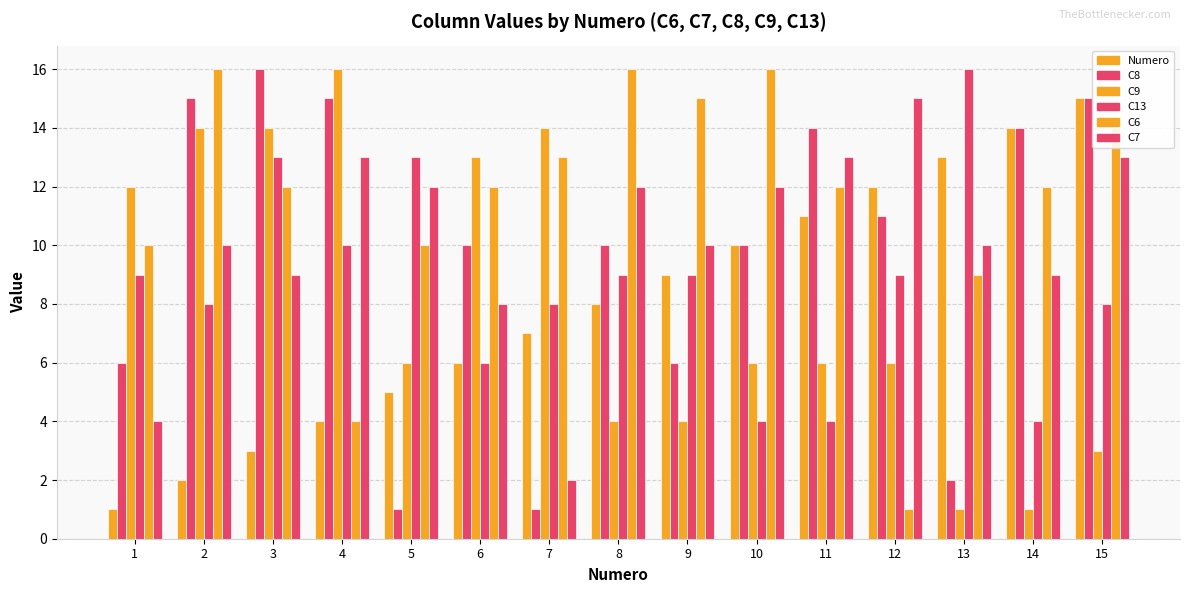

How many categories are shown in the chart?

15